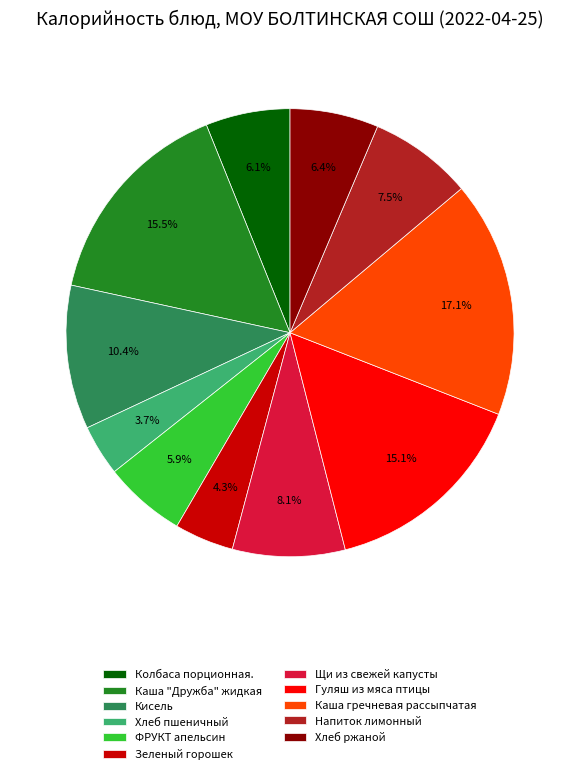

Is Каша гречневая рассыпчатая the majority of the pie?

No